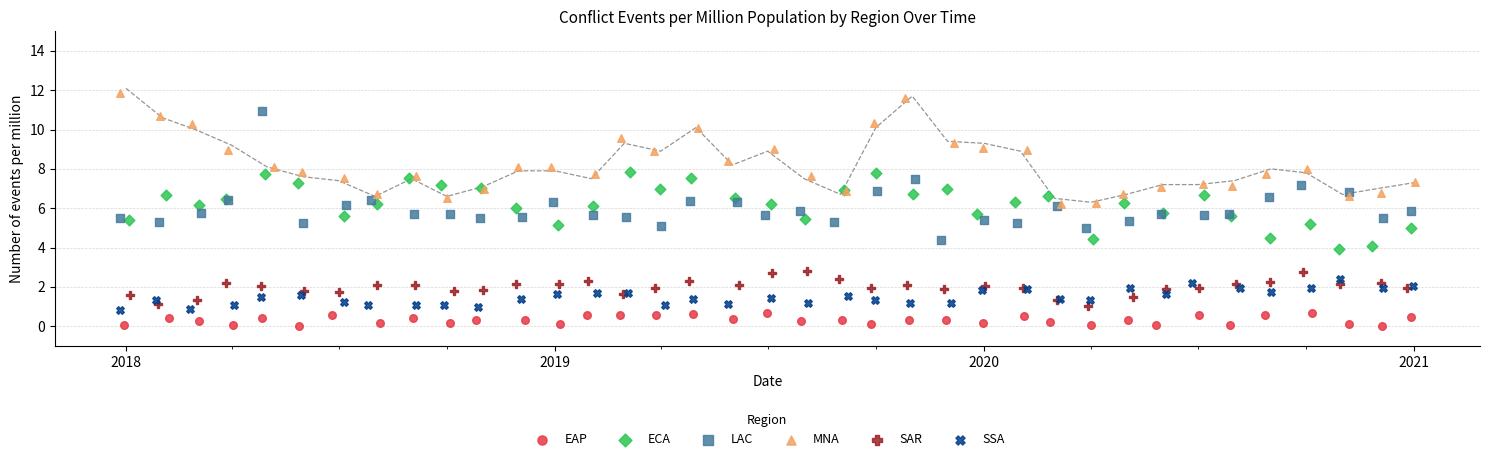

Which series reaches the minimum Y coordinate?

EAP